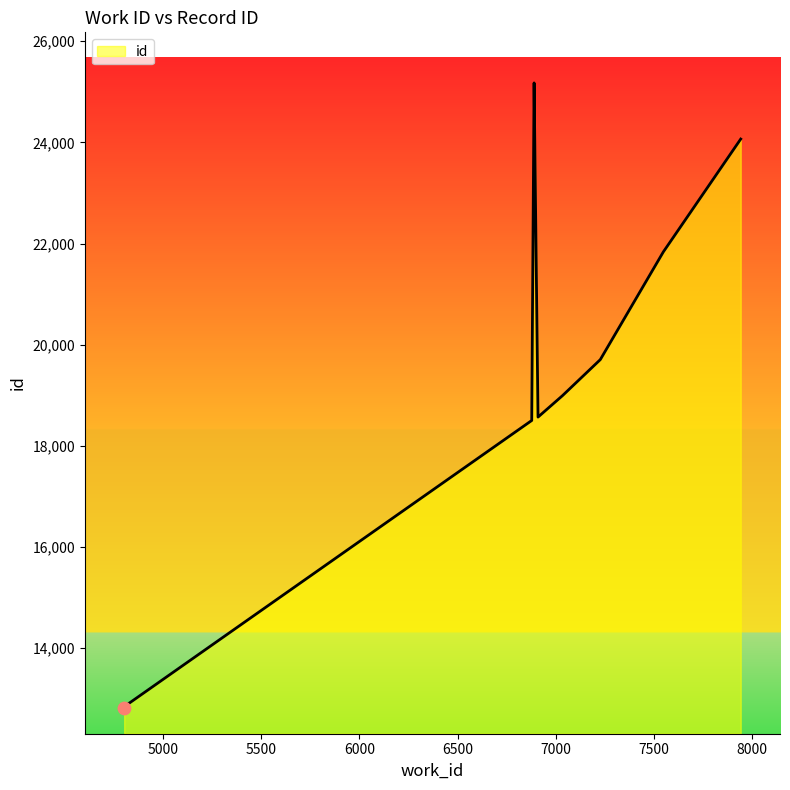

What is the ratio of the value at 6889 to the value at 7226?

1.3